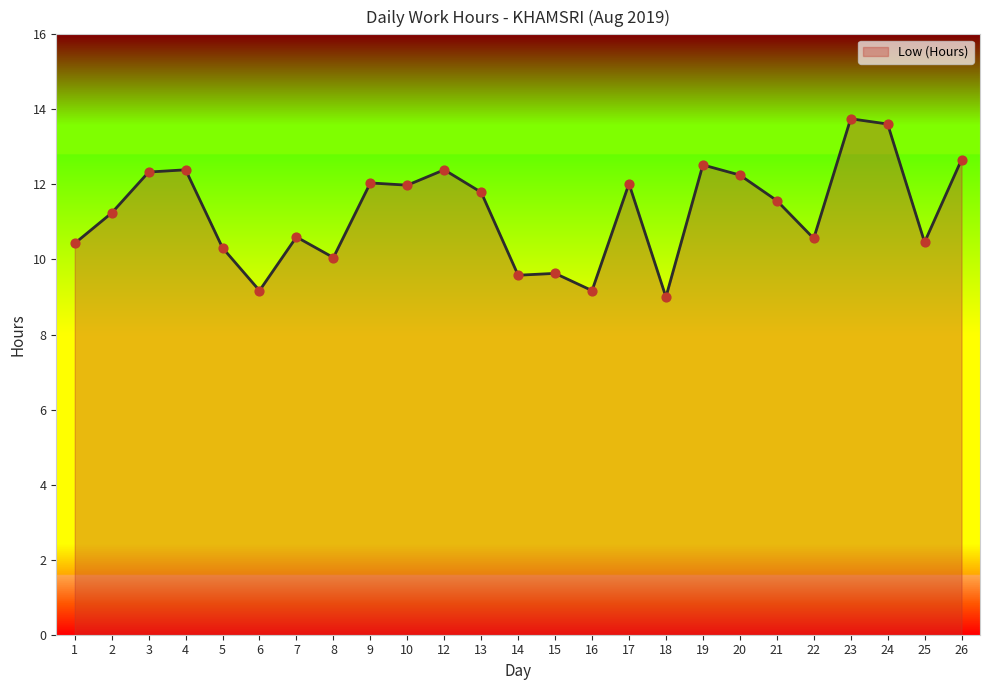

Which has a higher value, 4 or 25?

4